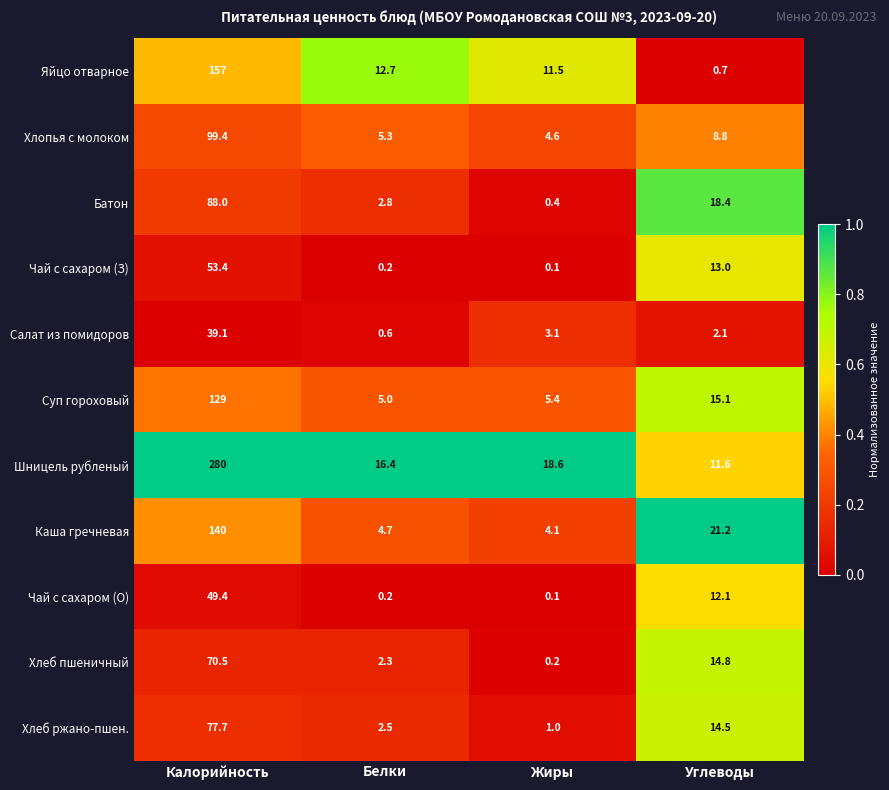

Which category has the lowest value in the Хлеб ржано-пшен. series?

Жиры